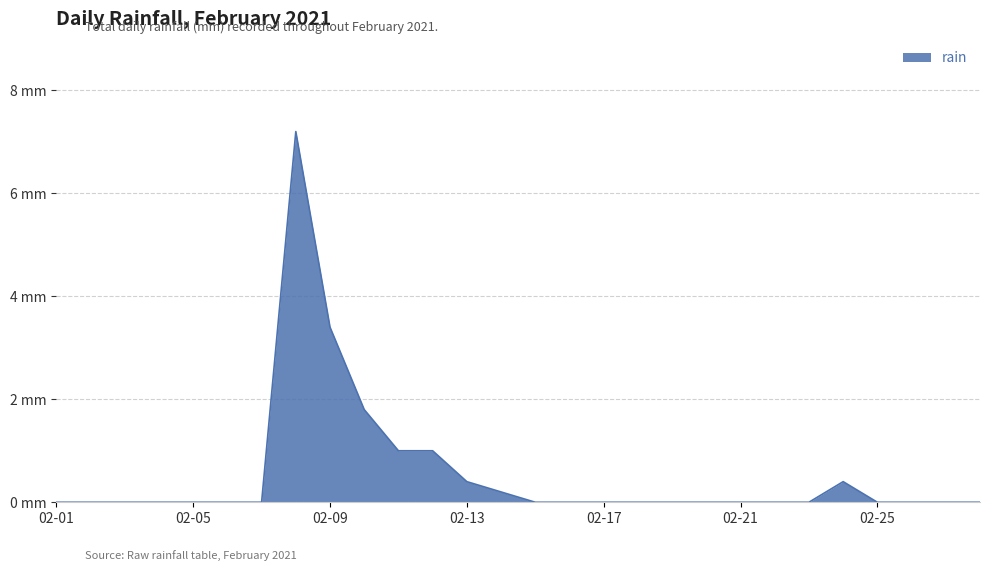

Rank the categories by value from highest to lowest.

2021-02-08, 2021-02-09, 2021-02-10, 2021-02-11, 2021-02-12, 2021-02-13, 2021-02-24, 2021-02-14, 2021-02-01, 2021-02-02, 2021-02-03, 2021-02-04, 2021-02-05, 2021-02-06, 2021-02-07, 2021-02-15, 2021-02-16, 2021-02-17, 2021-02-18, 2021-02-19, 2021-02-20, 2021-02-21, 2021-02-22, 2021-02-23, 2021-02-25, 2021-02-26, 2021-02-27, 2021-02-28